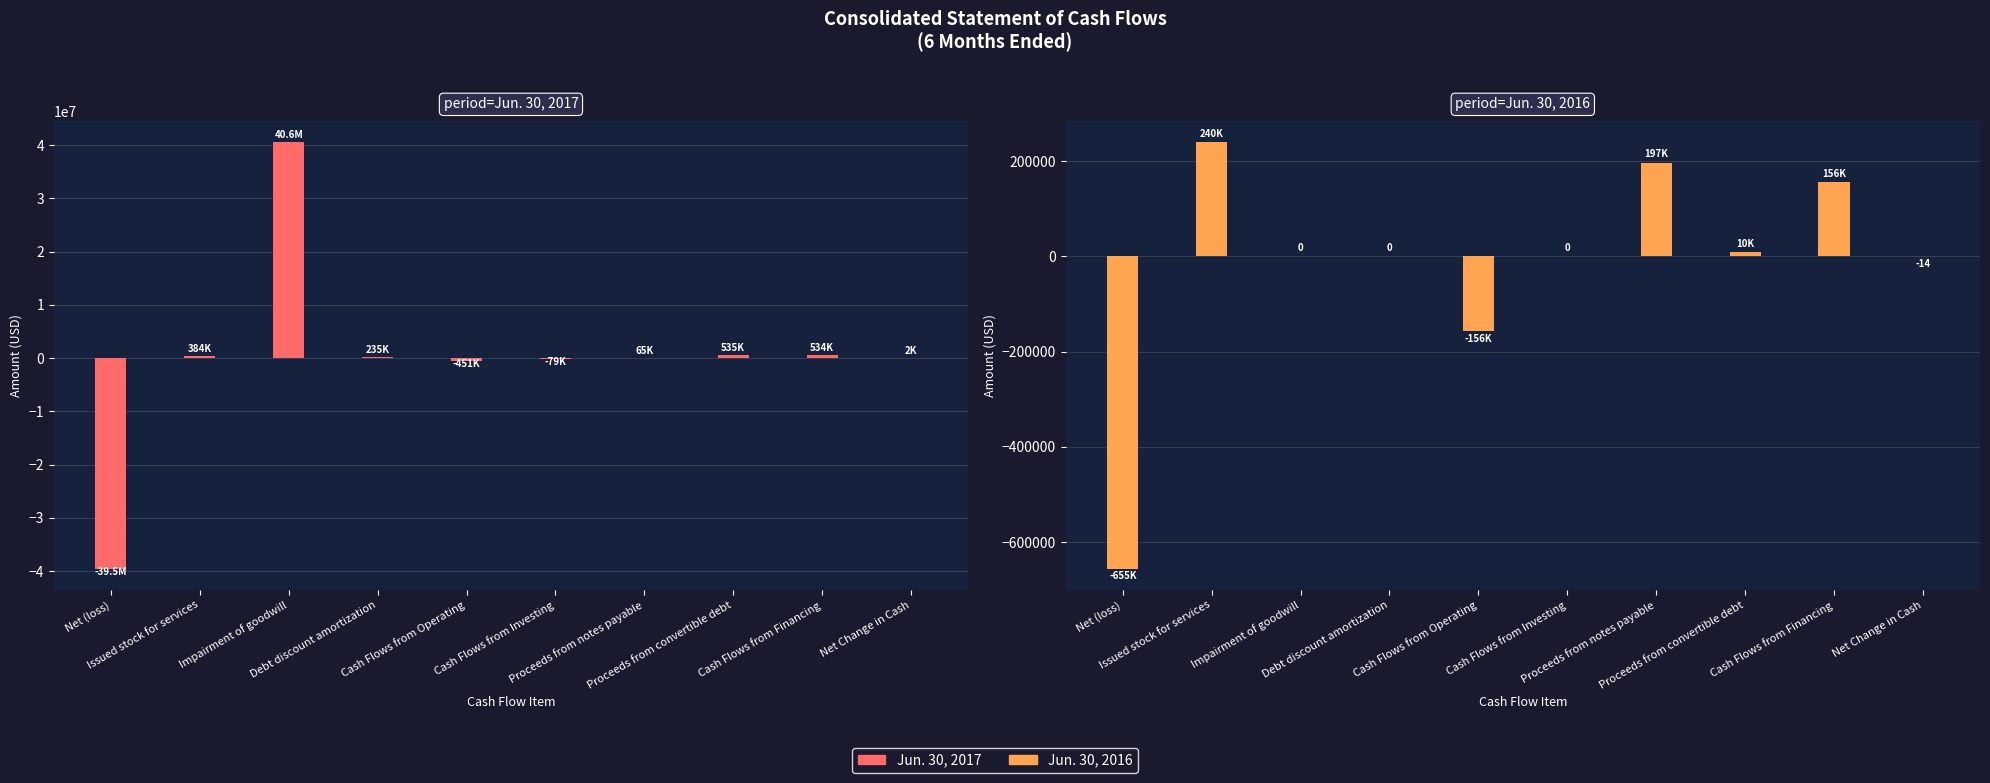

At which label does Jun. 30, 2016 first exceed 0?

Issued stock for services